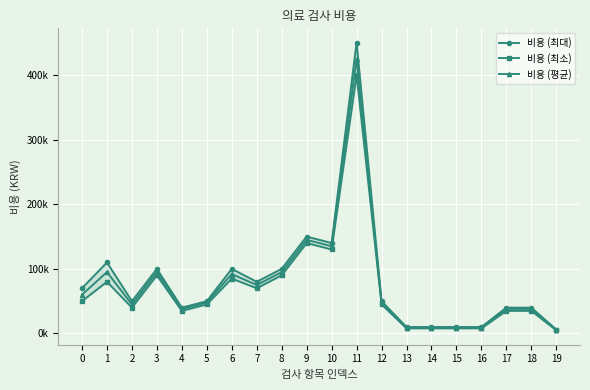

Reading left to right, extract all data points from this chart.

비용 (최대): 0=70000	1=110000	2=50000	3=100000	4=40000	5=50000	6=100000	7=80000	8=100000	9=150000	10=140000	11=450000	12=50000	13=10000	14=10000	15=10000	16=10000	17=40000	18=40000	19=6000
비용 (최소): 0=50000	1=80000	2=40000	3=90000	4=35000	5=45000	6=85000	7=70000	8=90000	9=140000	10=130000	11=400000	12=45000	13=8000	14=8000	15=8000	16=8000	17=35000	18=35000	19=5000
비용 (평균): 0=60000	1=95000	2=45000	3=95000	4=38000	5=48000	6=92000	7=75000	8=95000	9=145000	10=135000	11=425000	12=48000	13=9000	14=9000	15=9000	16=9000	17=38000	18=38000	19=5500